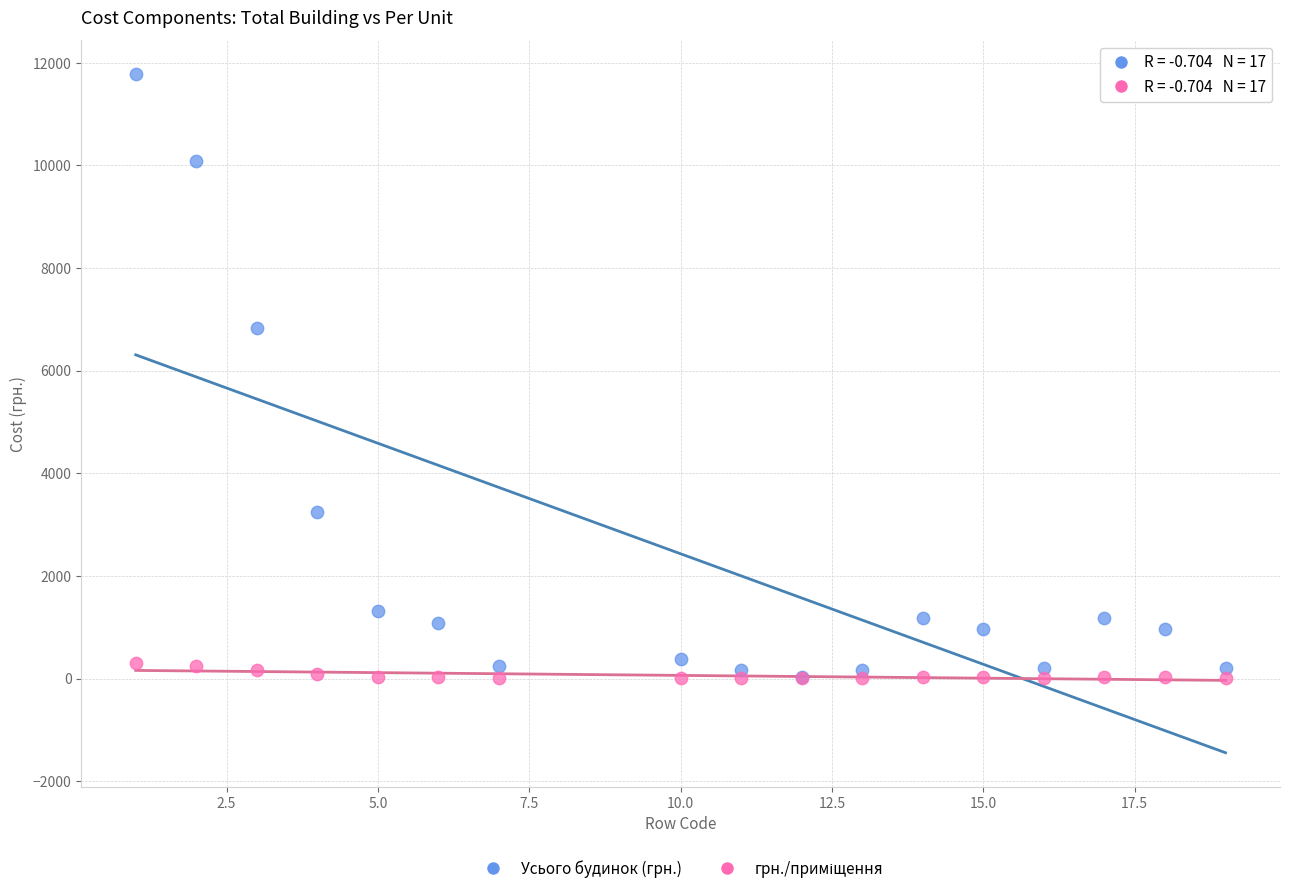

Across all series, what Y value is closest to 5888?

6834.0